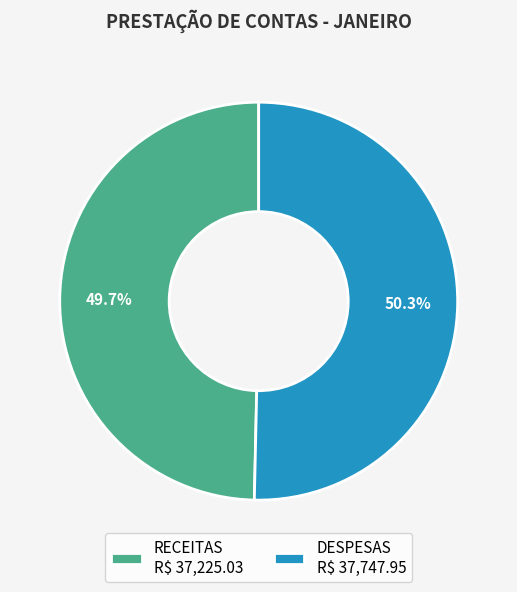

To the nearest percent, what is the average slice percentage?

50%